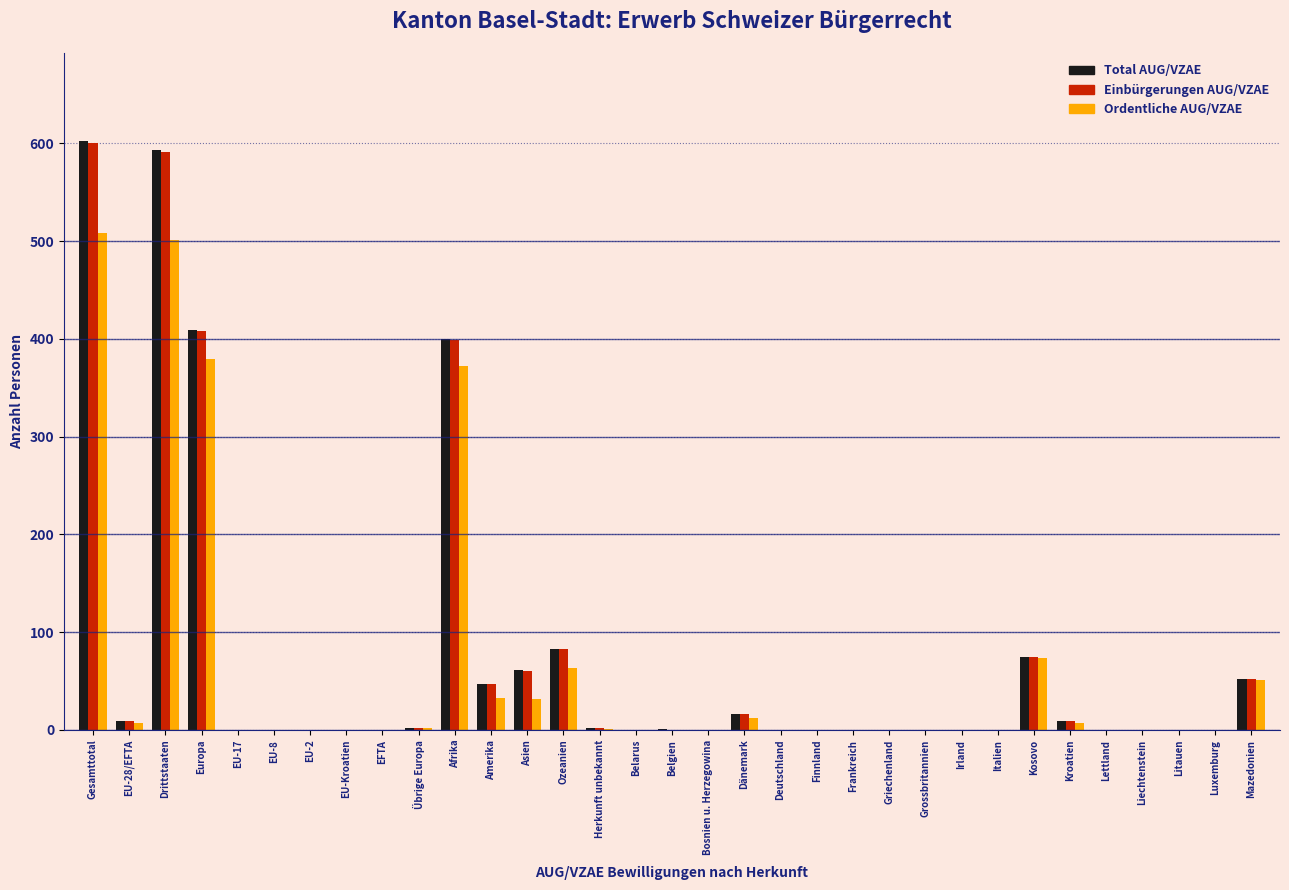

What is the greatest value displayed?

602